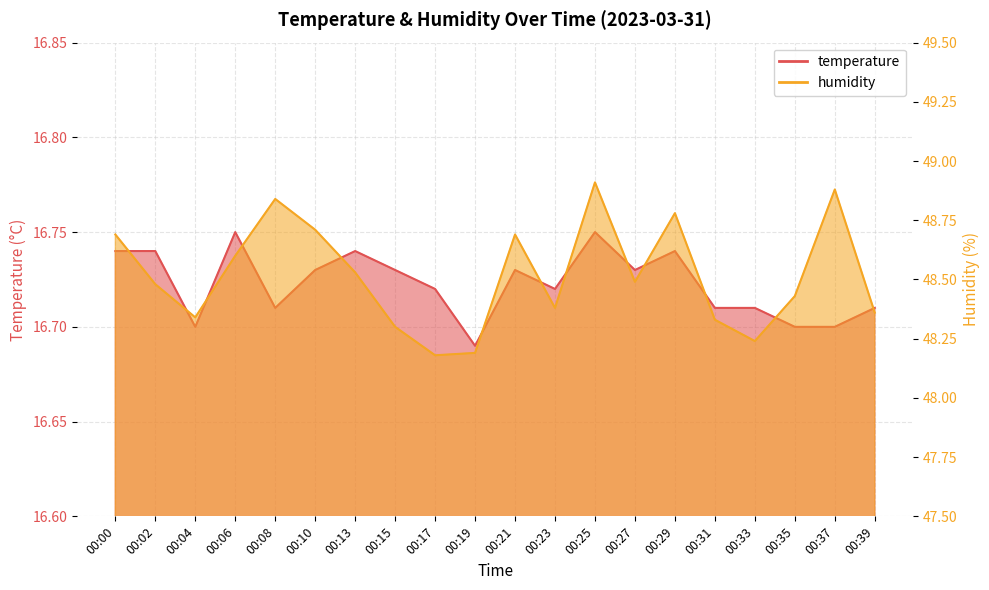

Which has a higher value, 00:21 or 00:10?

00:21